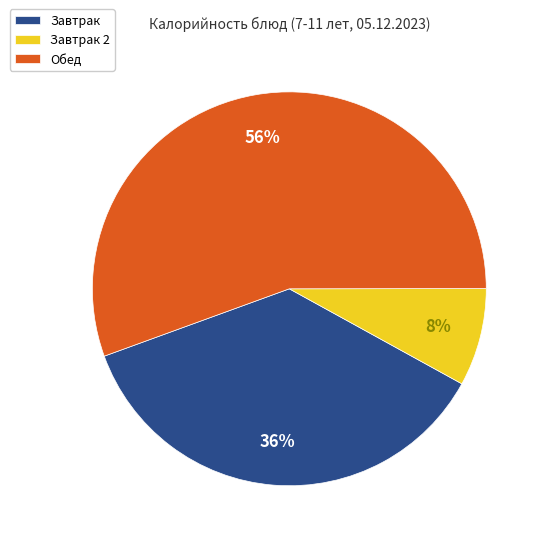

Combined, do Завтрак 2 and Завтрак account for over 50%?

No